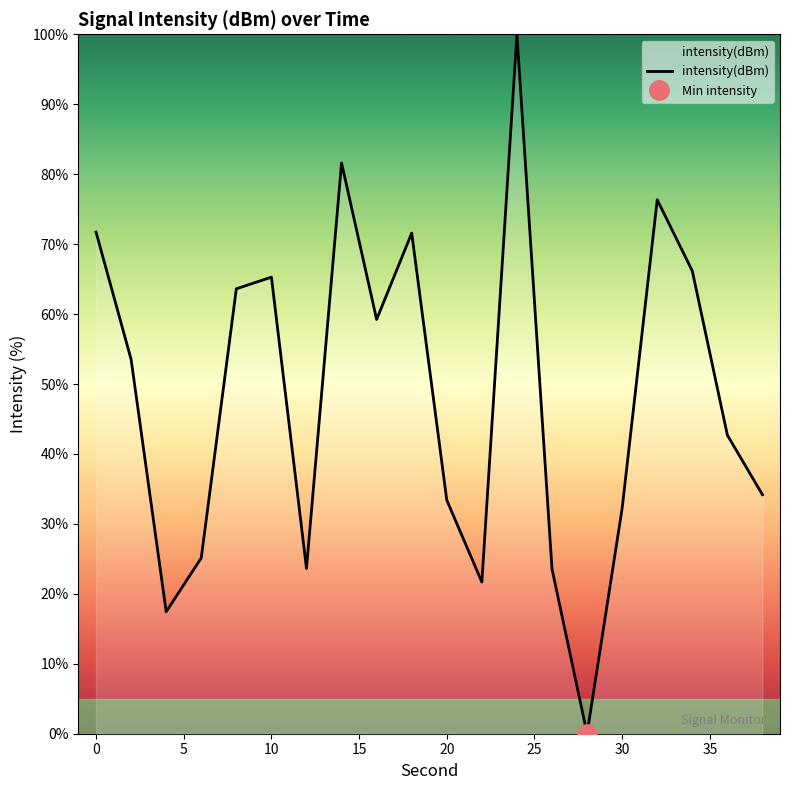

True or false: intensity(dBm) has a value of 99.0 at 10.

False